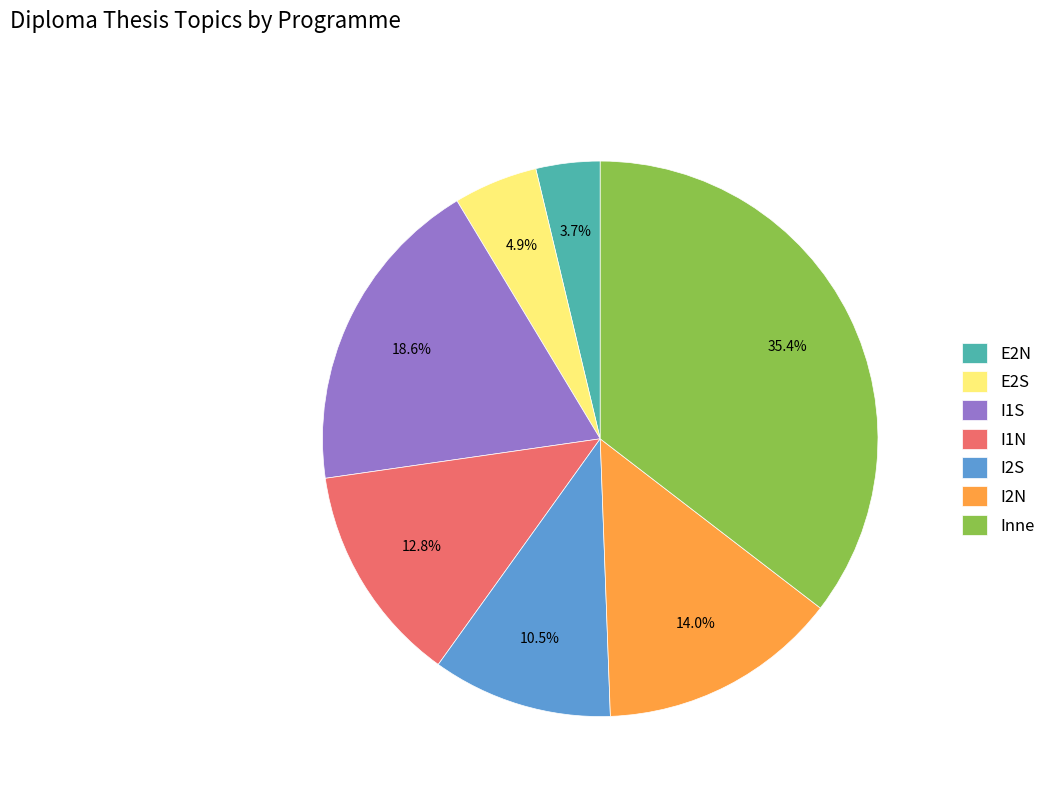

Rank the categories by value from lowest to highest.

E2N, E2S, I2S, I1N, I2N, I1S, Inne